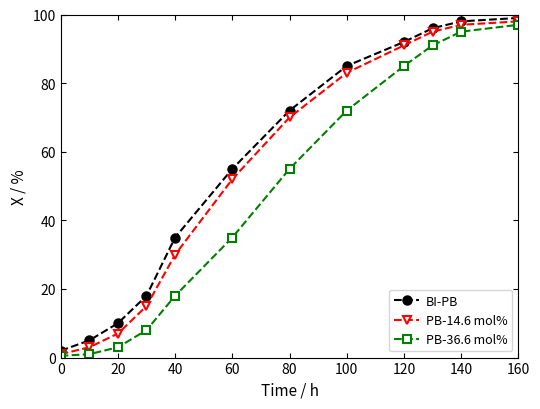

True or false: BI-PB and PB-14.6 mol% cross at least once.

False